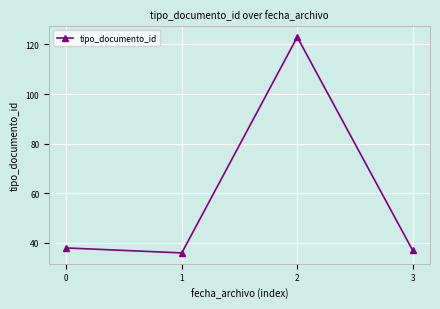

The chart shows a value of 18 at 2. True or false?

False